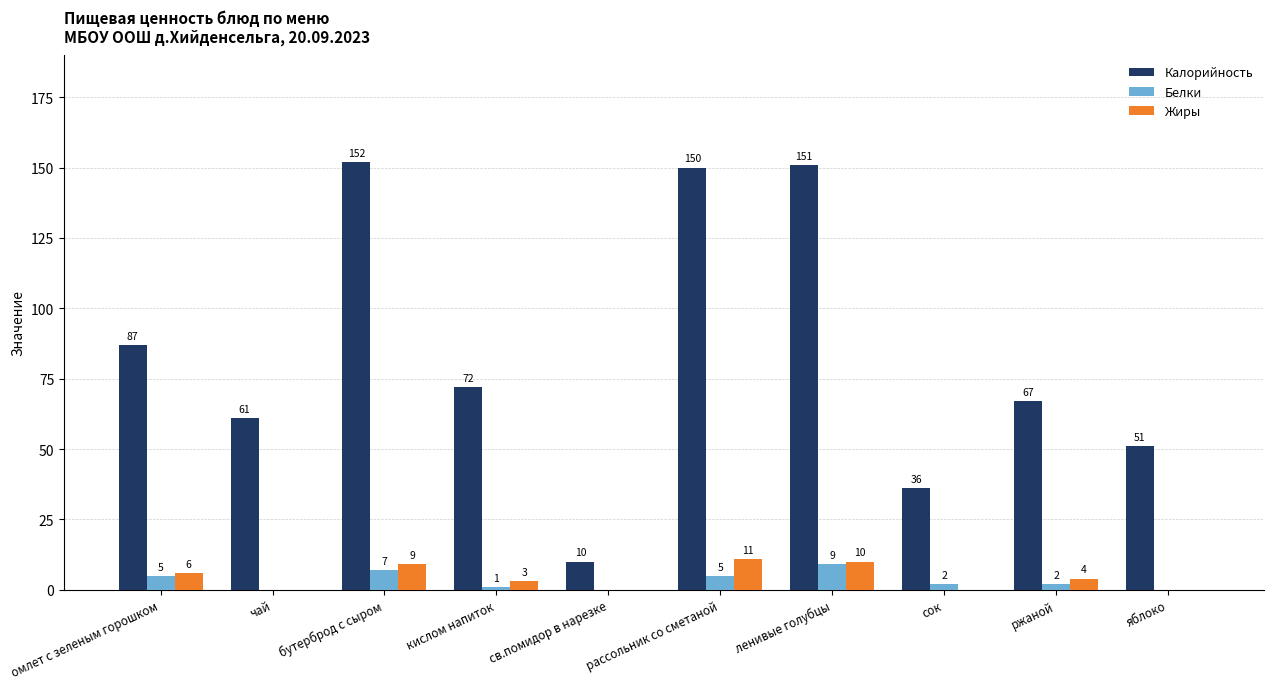

What is the maximum value shown in the chart?

152